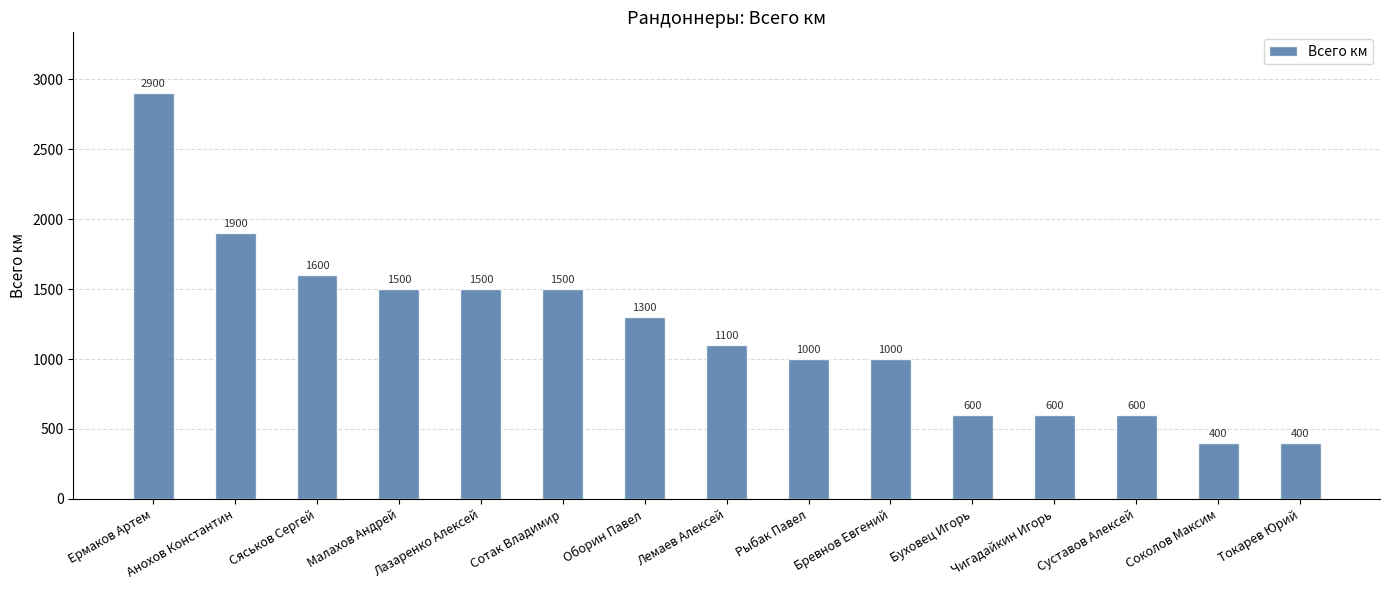

What is the greatest value displayed?

2900